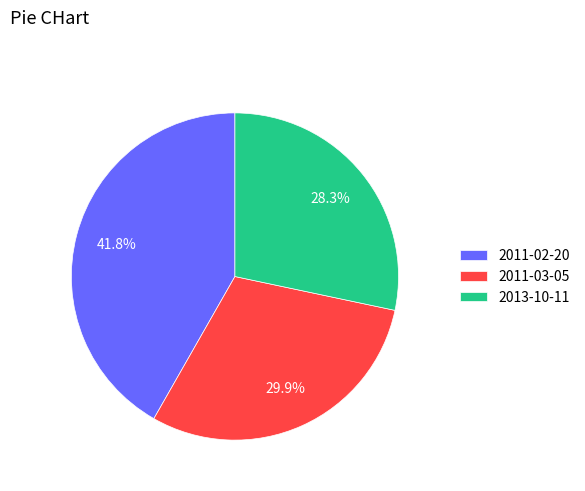

Does 2011-02-20 account for over 50% of the chart?

No